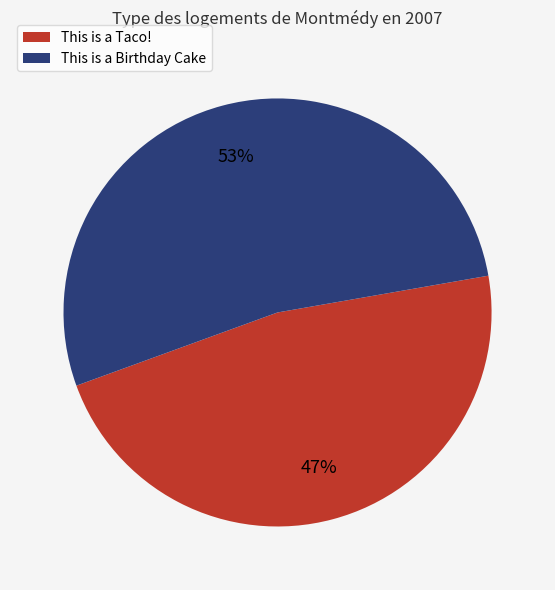

To the nearest percent, what is the difference between the largest and smallest slice percentages?

6%